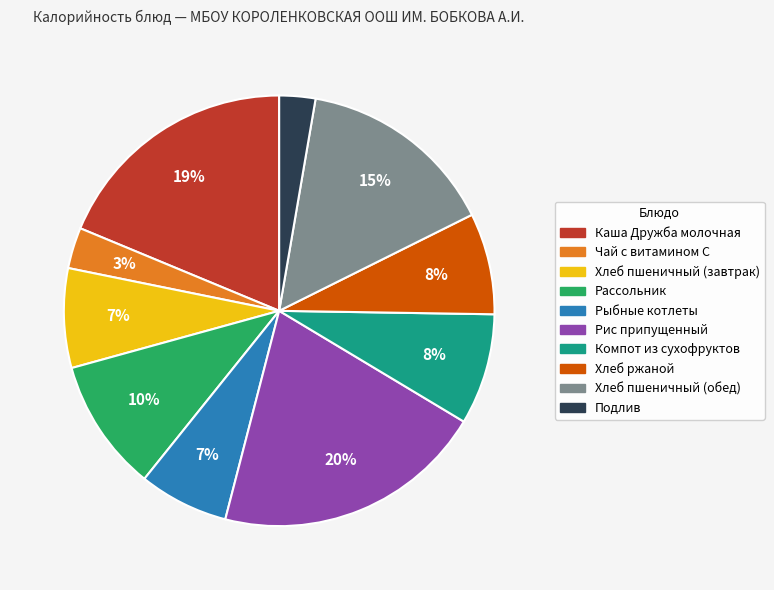

Which has a higher value, Хлеб пшеничный (завтрак) or Подлив?

Хлеб пшеничный (завтрак)